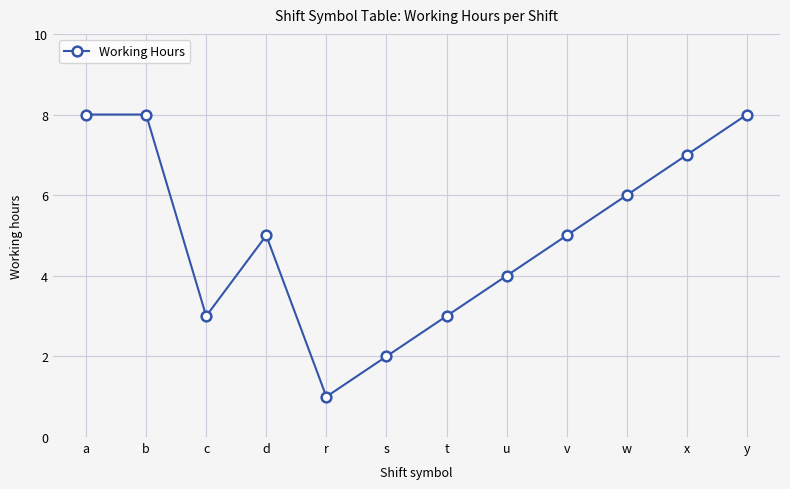

Reading left to right, list all the values displayed in this chart.

8	8	3	5	1	2	3	4	5	6	7	8